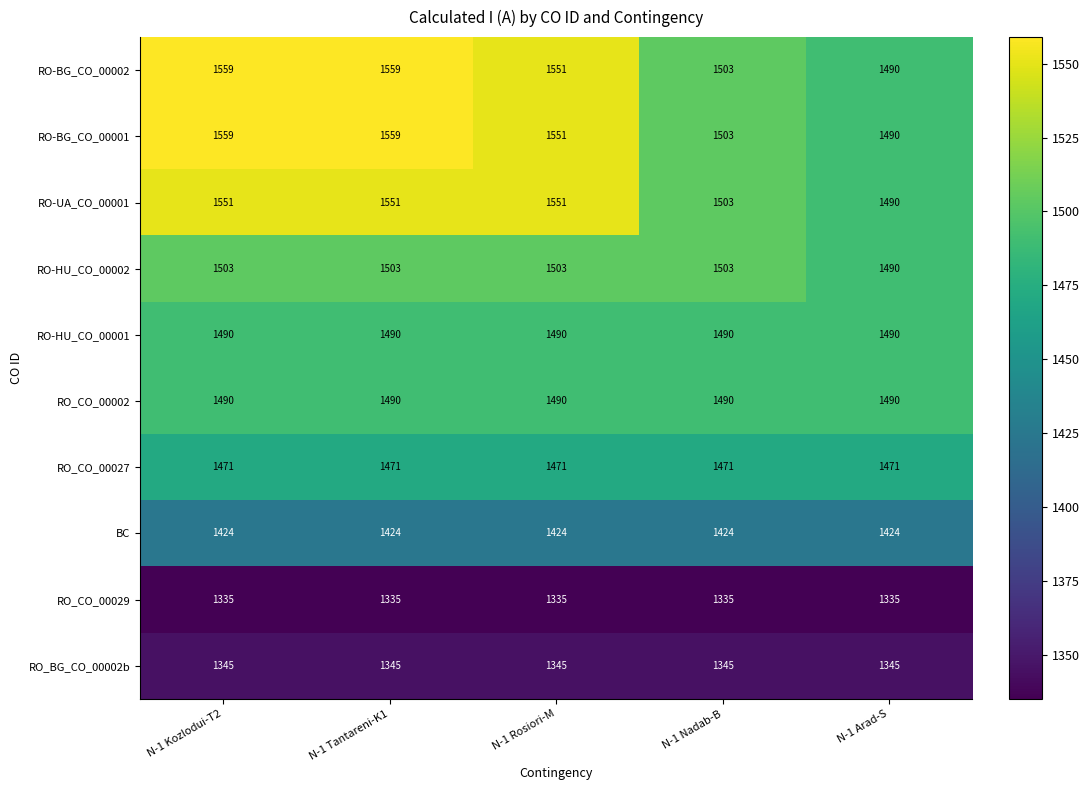

What is the greatest value displayed?

1559